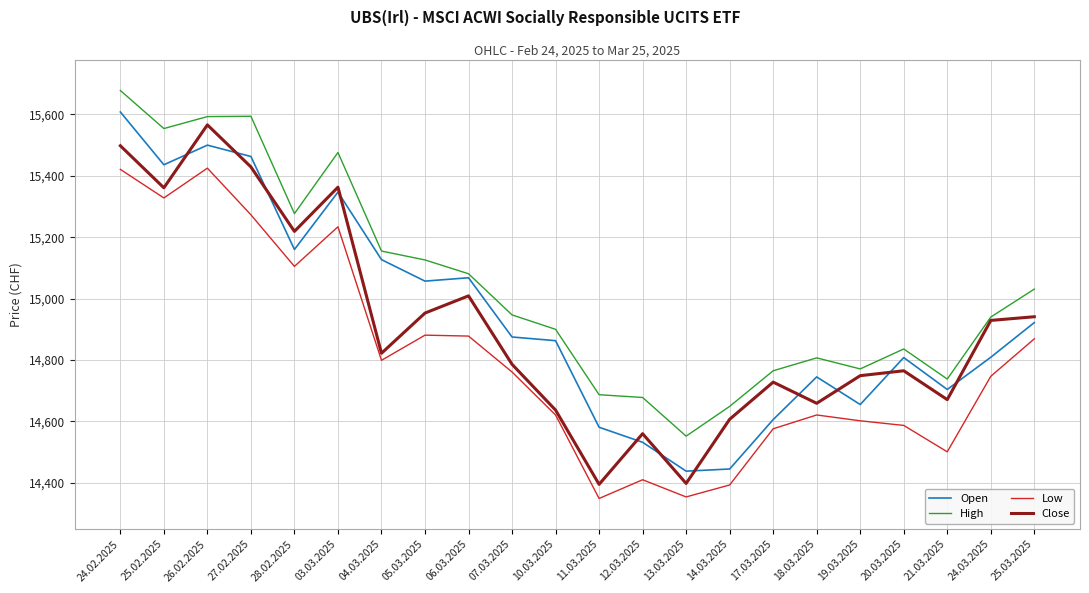

At which label is Close closest to 14980?

05.03.2025